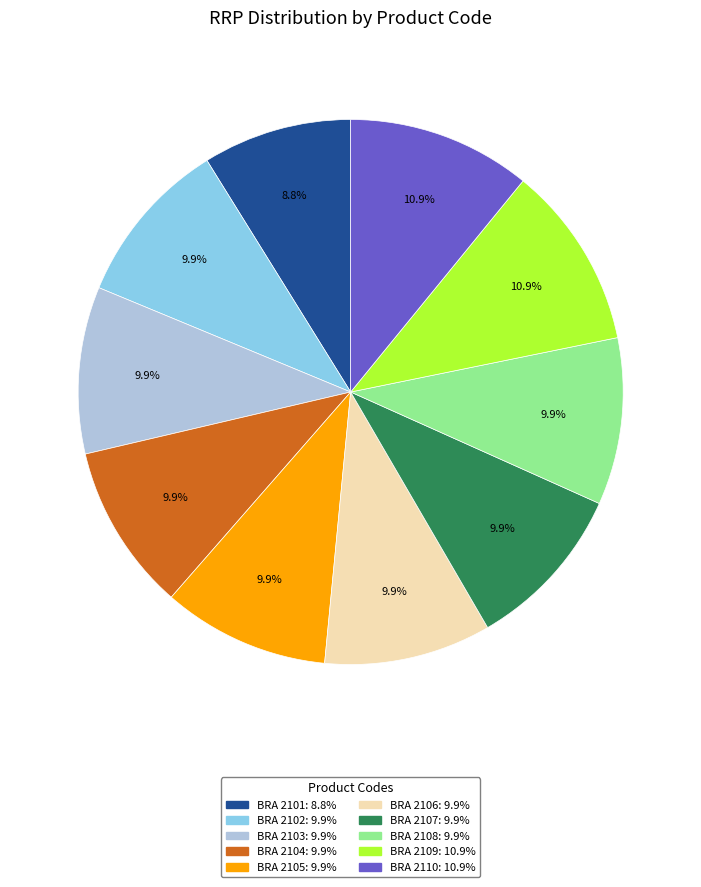

Is it true that BRA 2104 is 2% of the pie?

False